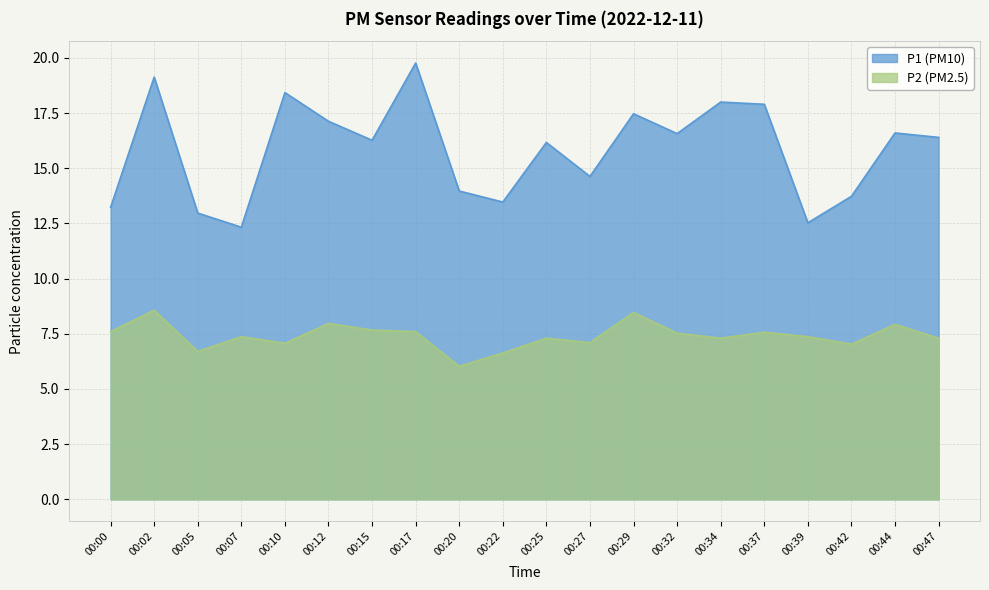

What is the sum of all P2 values?

148.1